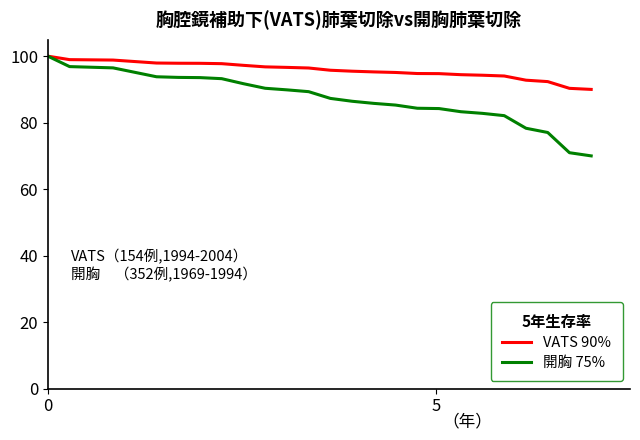

What is the highest value of the 開胸 75% series?

100.0